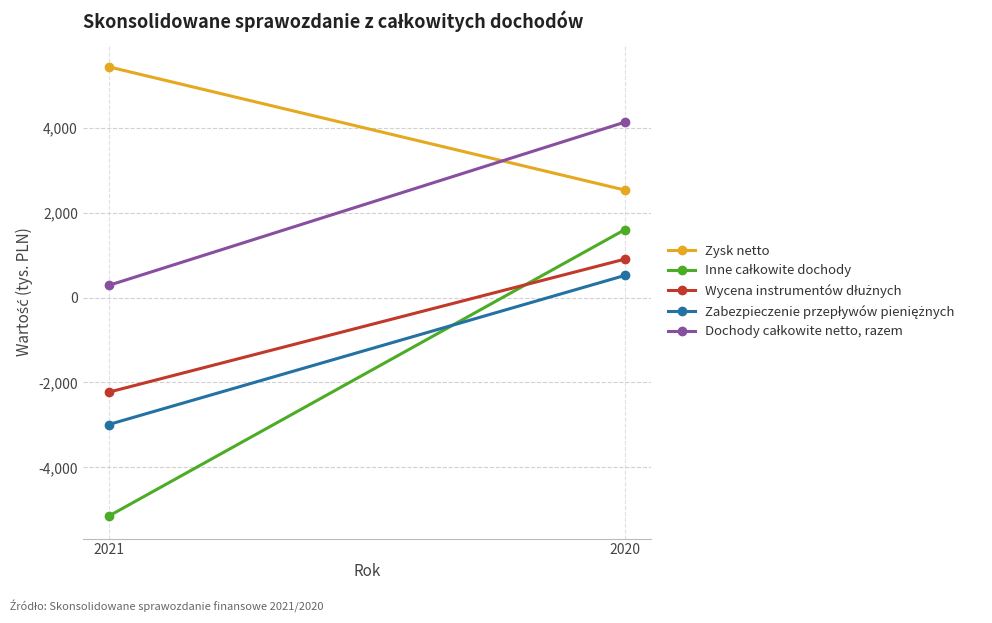

Reading left to right, what are all the values shown in this chart?

Zysk netto: 5434	2530
Inne całkowite dochody: -5148	1602
Wycena instrumentów dłużnych: -2229	906
Zabezpieczenie przepływów pieniężnych: -2991	522
Dochody całkowite netto, razem: 286	4132